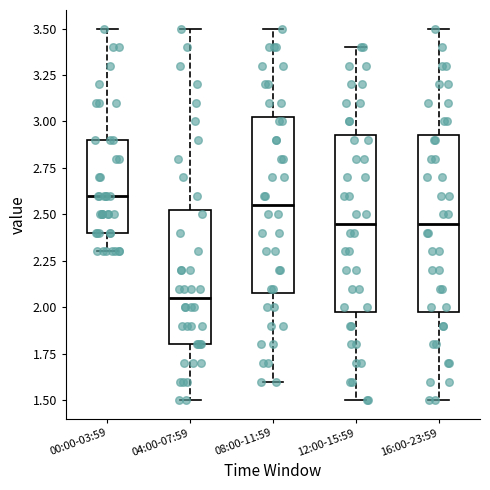

Where does the median line of the box for 16:00-23:59 sit on the y-axis? The values are not printed on the chart, so give them approximately, as read against the axis.

2.45